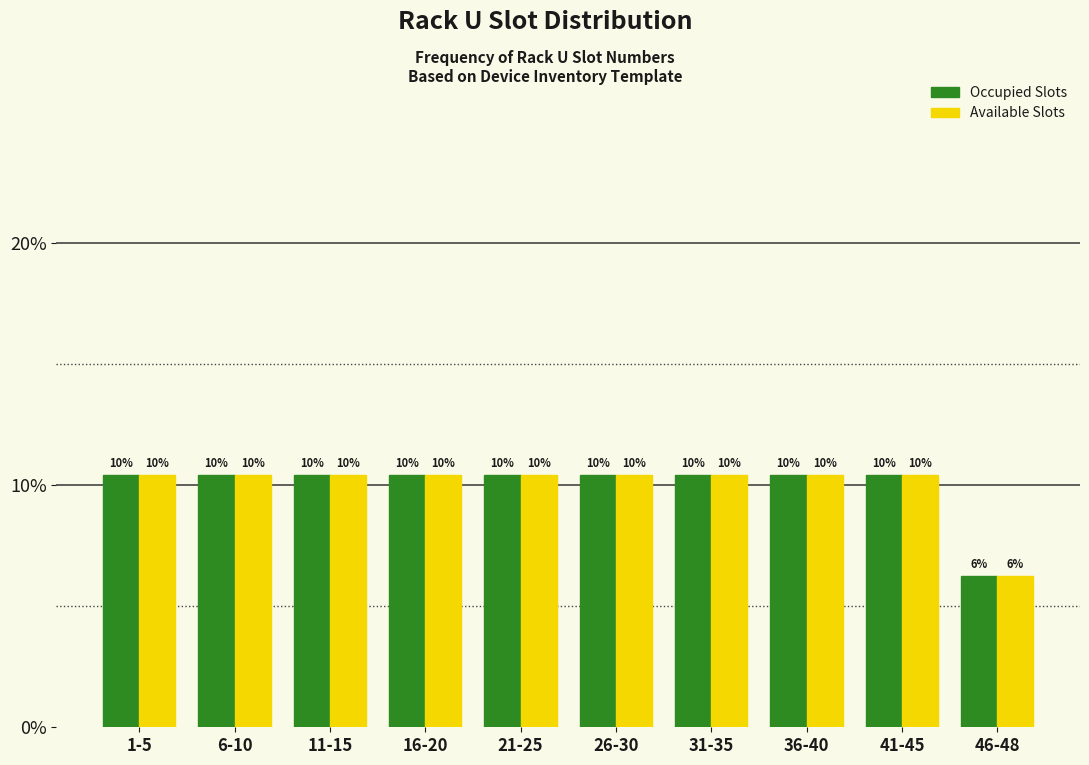

Does the chart contain stacked bars?

No